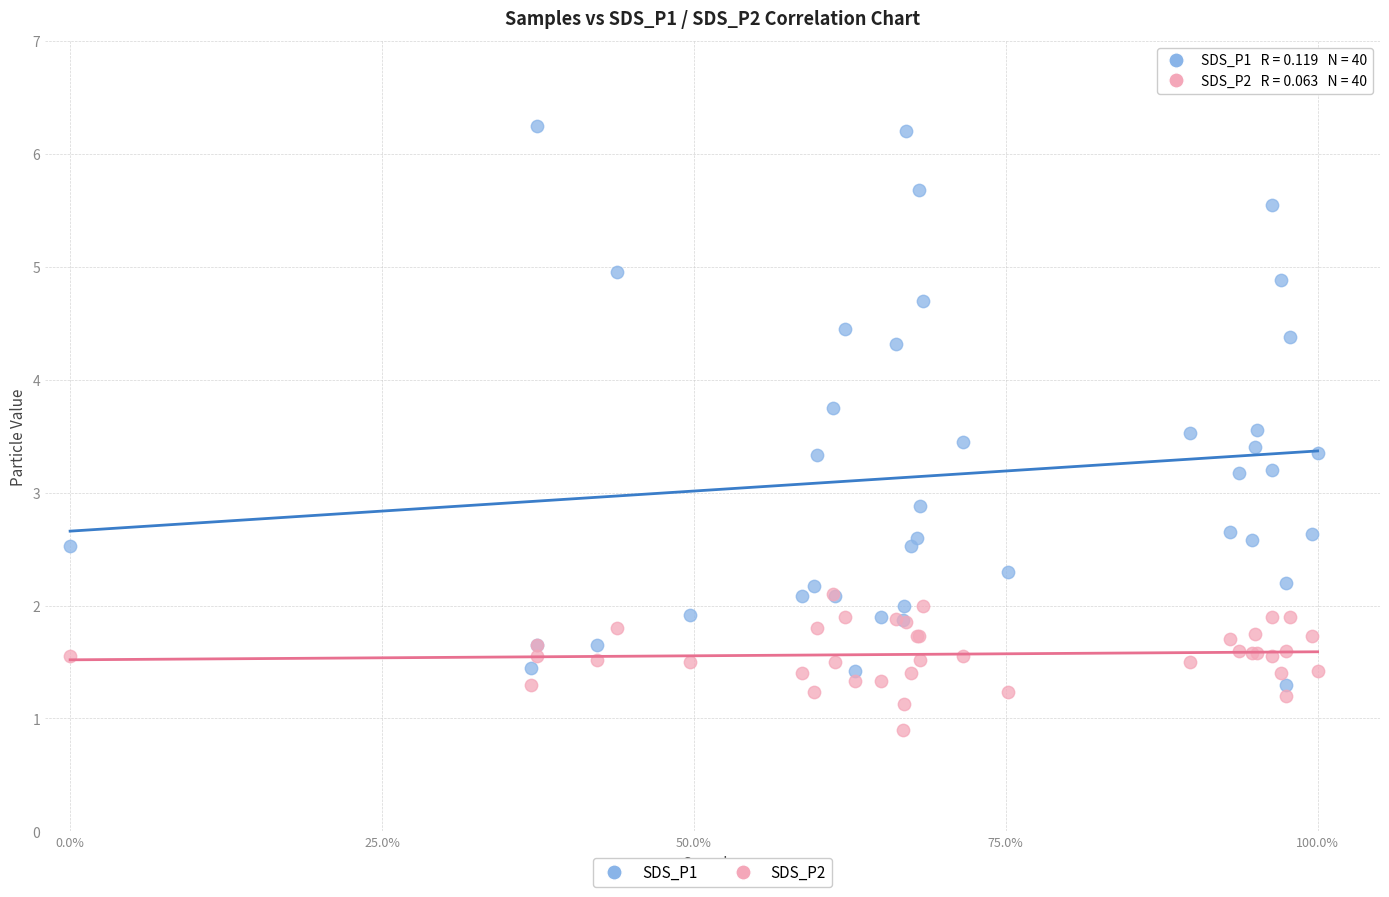

What are all the series names shown in the legend?

SDS_P1, SDS_P2